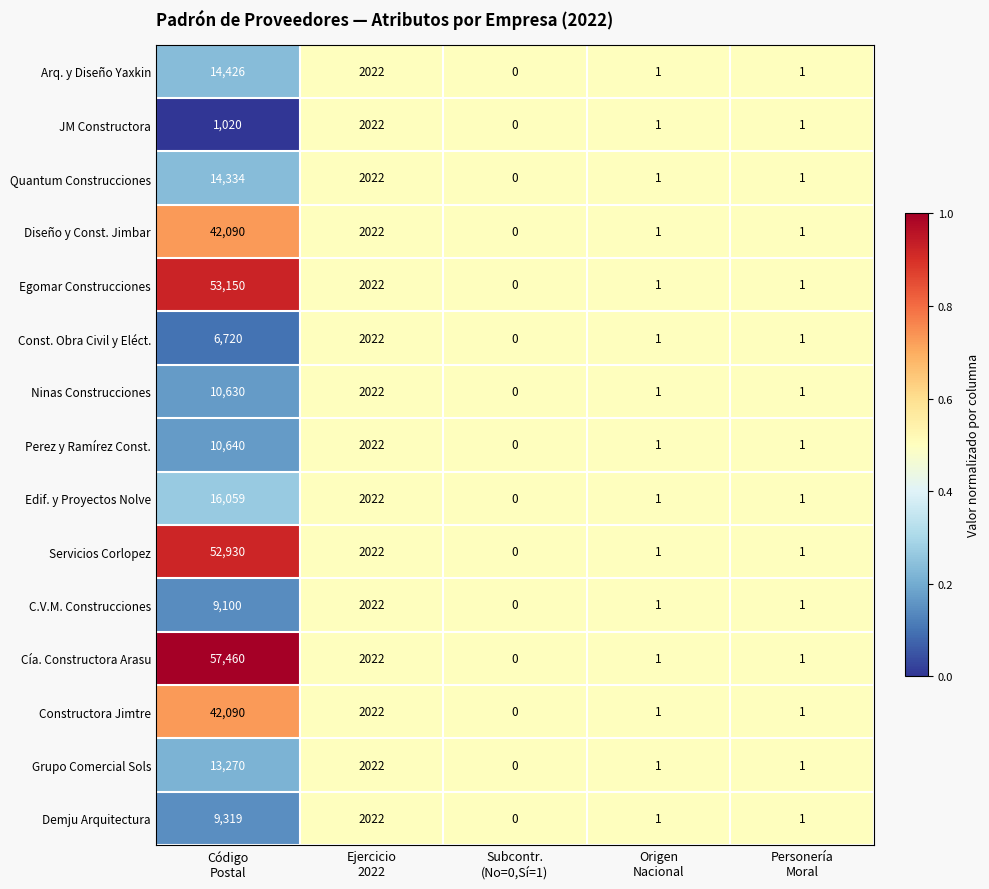

What is the difference between the maximum and second lowest values in the Quantum Construcciones series?

14333